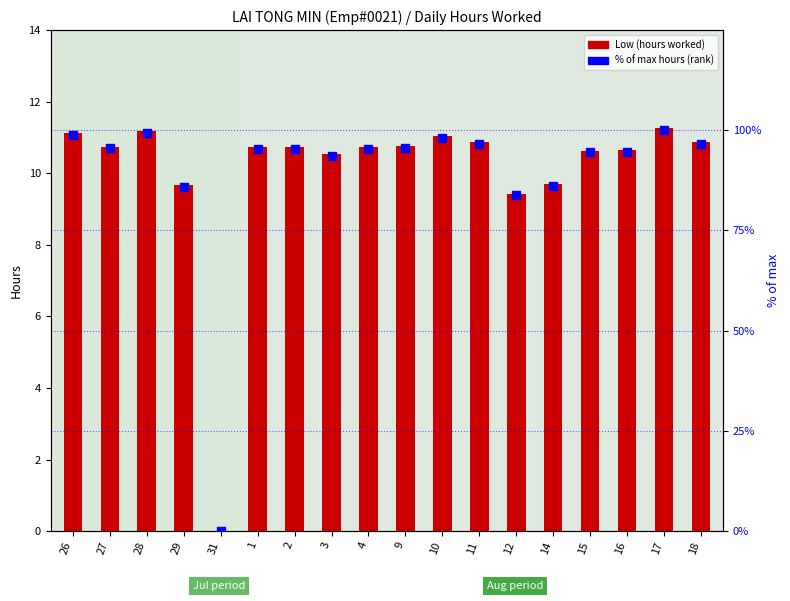

At which category is the sum across all series the highest?

17